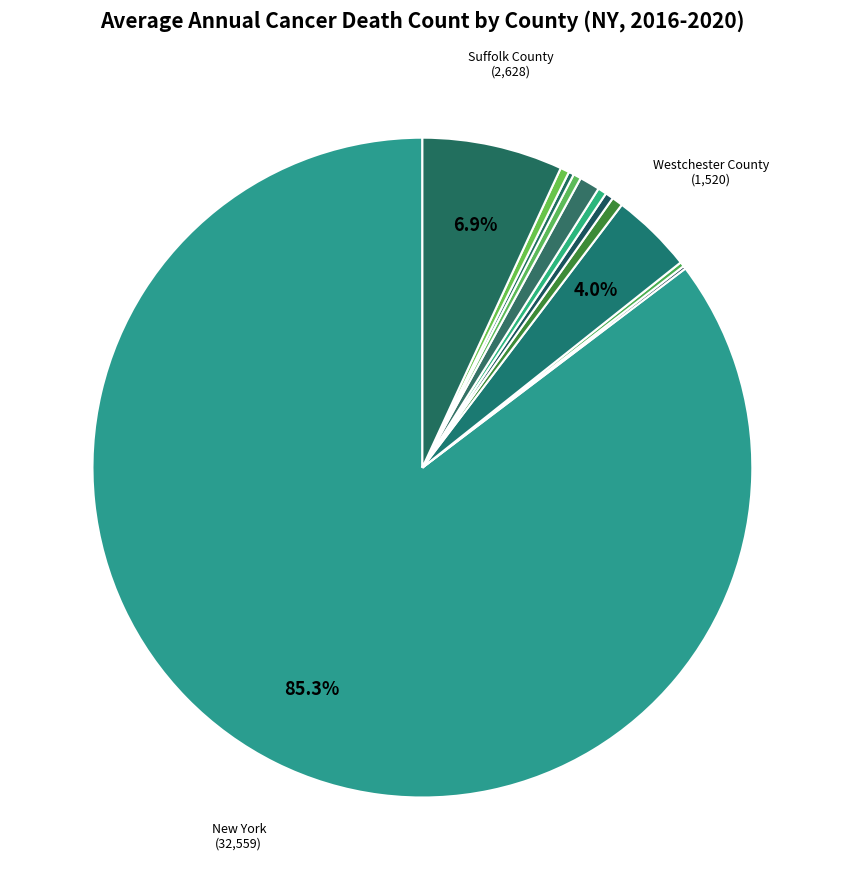

Is there any slice that represents more than half of the pie?

Yes